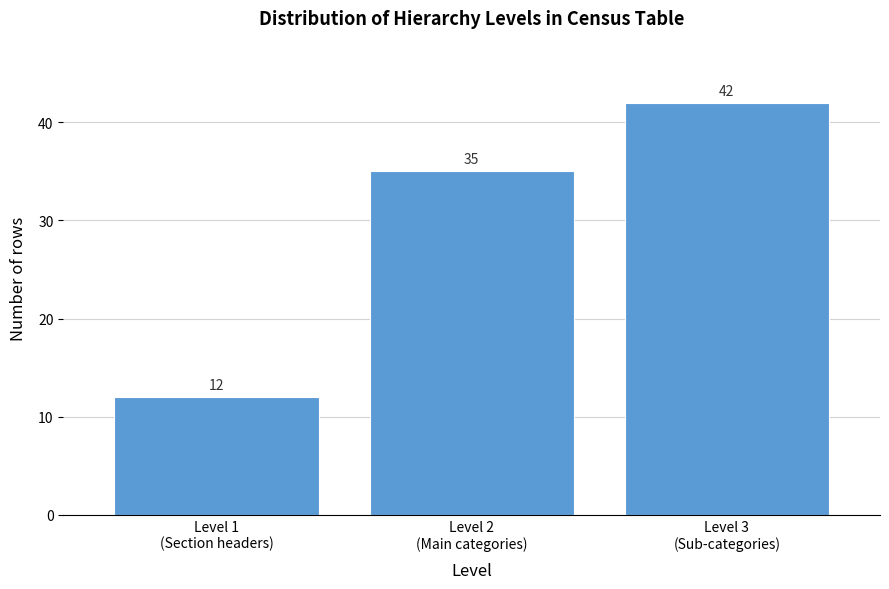

Reading right to left, transcribe all the data shown in this chart.

42	35	12